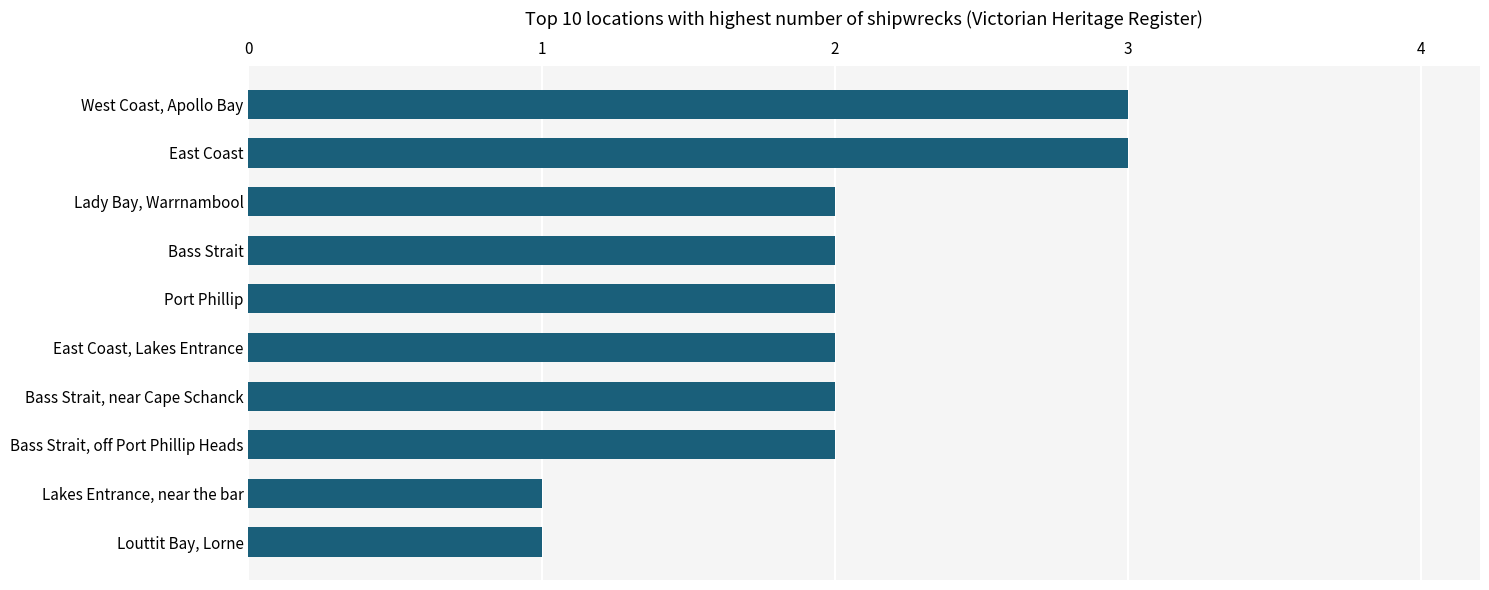

What is the greatest value displayed?

3